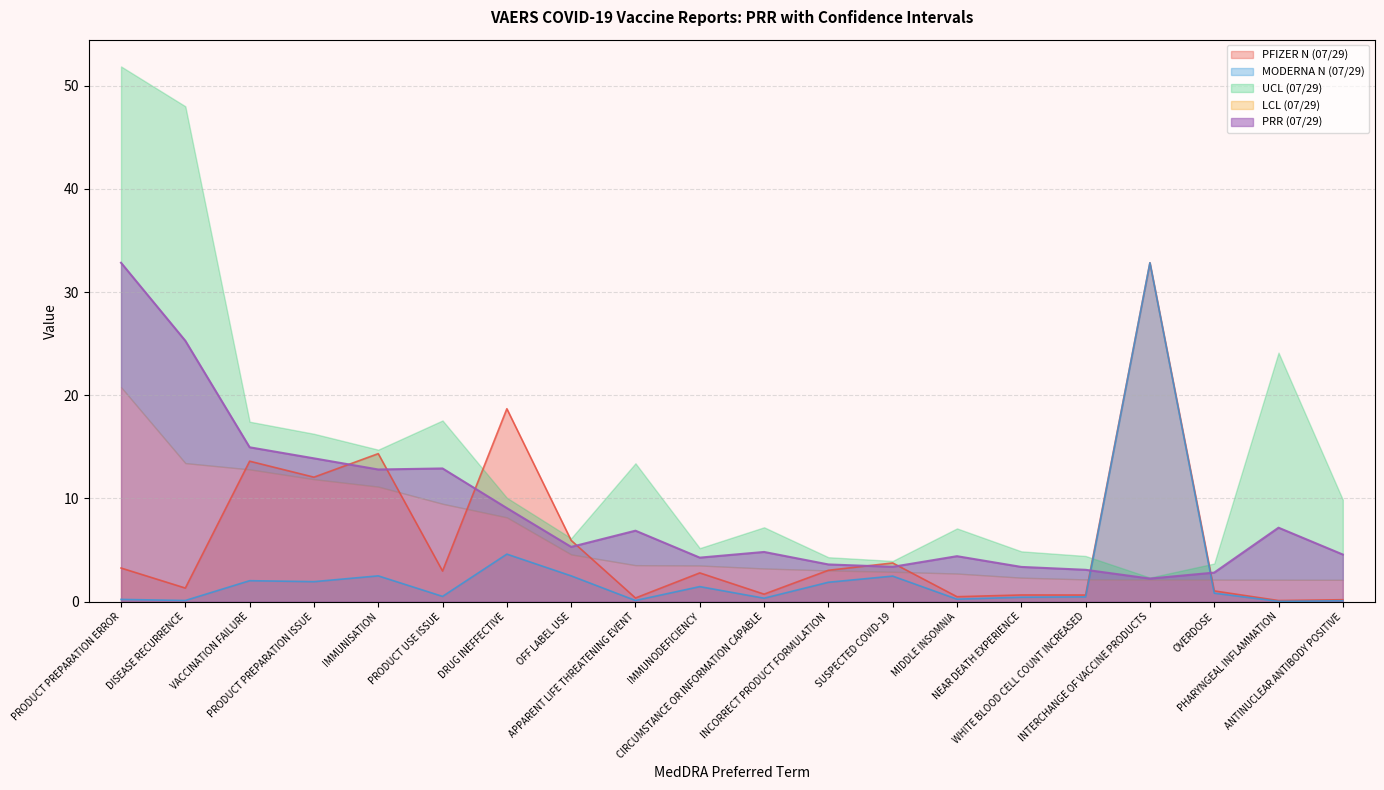

What is the highest value of the MODERNA N (07/29) series?

32.8